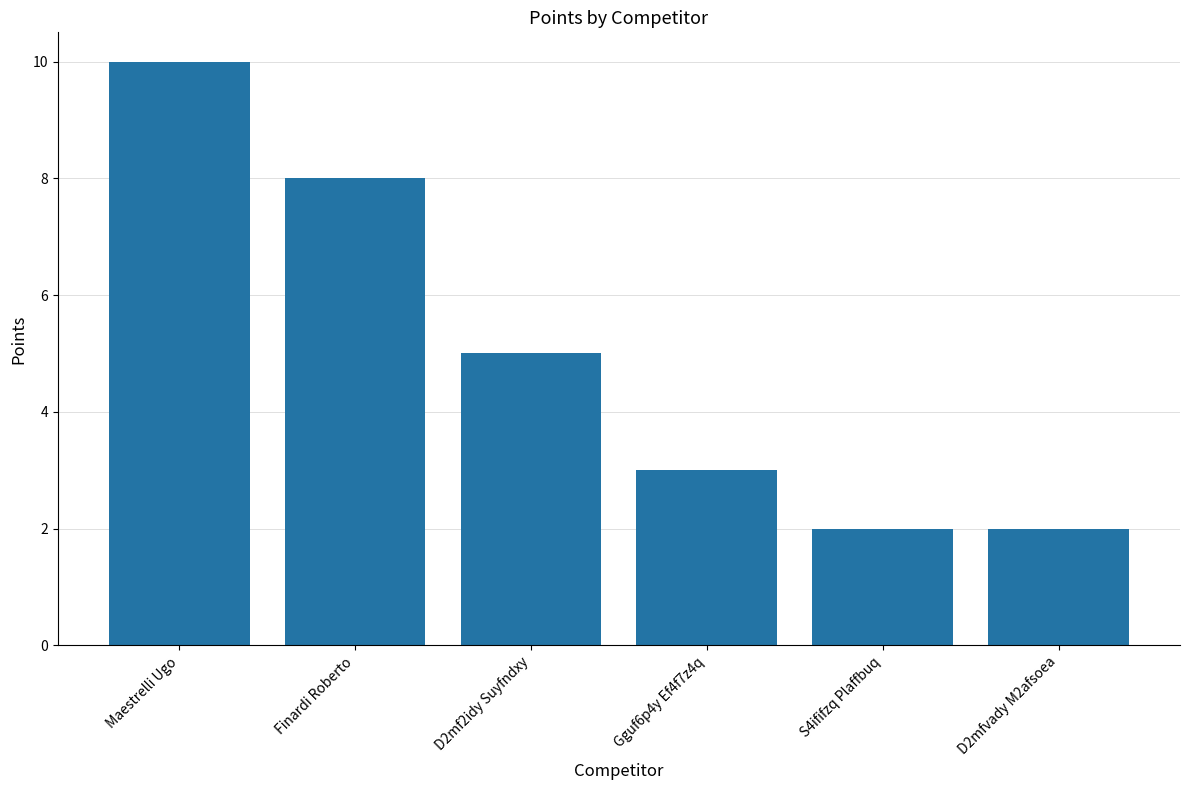

What is the label of the 6th bar from the left?

D2mfvady M2afsoea